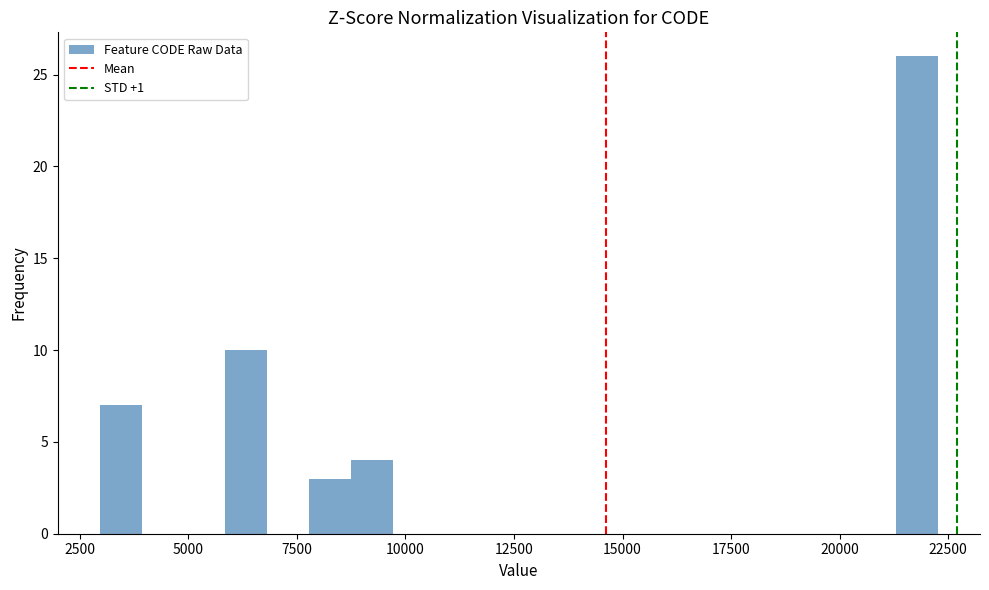

Read against the x-axis, roughly where is the centre of the tallest bar?

22000